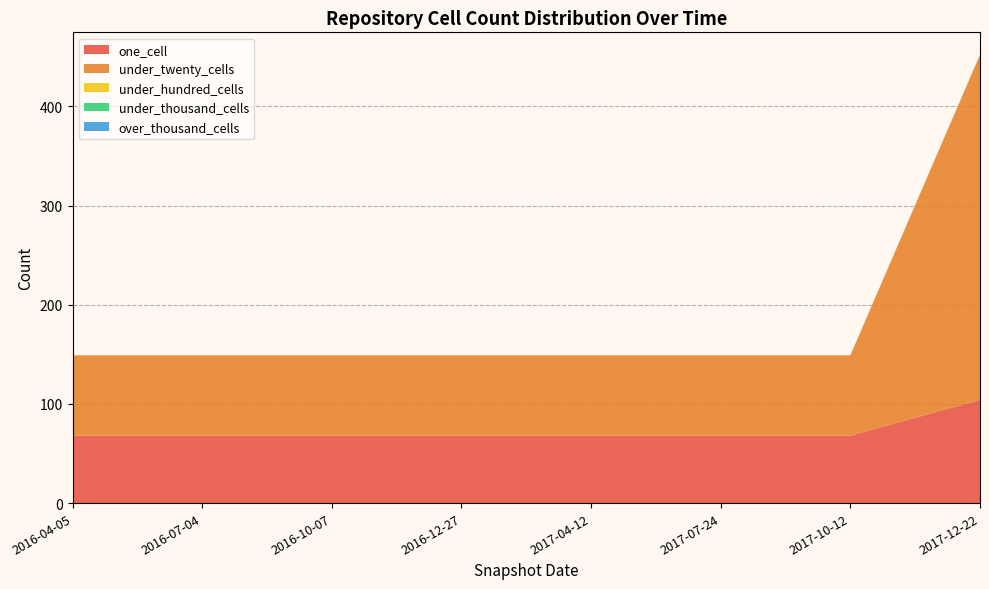

Reading left to right, extract all data points from this chart.

one_cell: 68	68	68	68	68	68	68	104
under_twenty_cells: 81	81	81	81	81	81	81	348
under_hundred_cells: 0	0	0	0	0	0	0	0
under_thousand_cells: 0	0	0	0	0	0	0	0
over_thousand_cells: 0	0	0	0	0	0	0	0